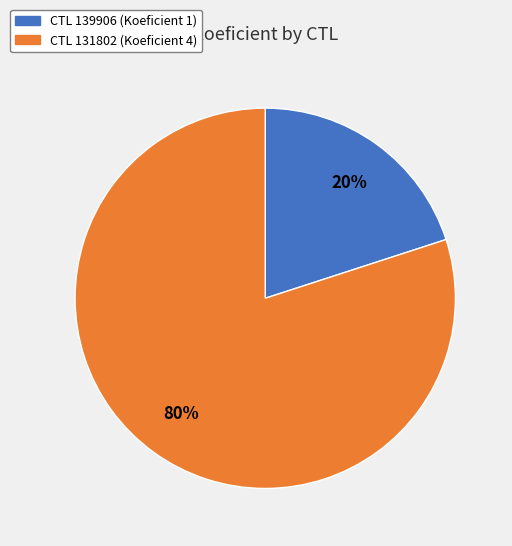

Is there a majority slice in this chart?

Yes